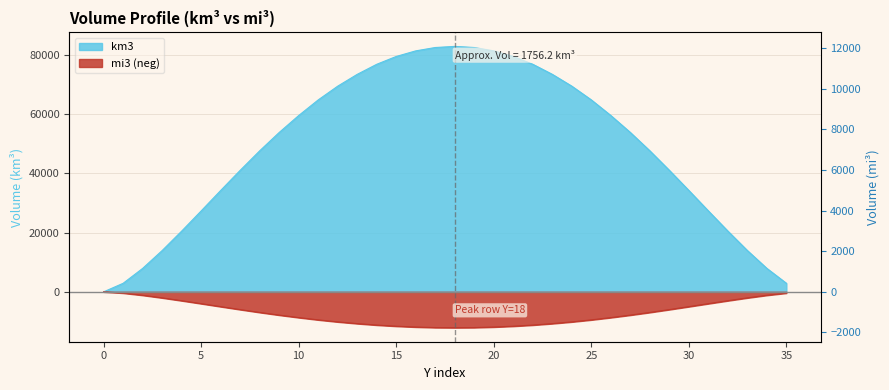

How many series are shown in this chart?

2